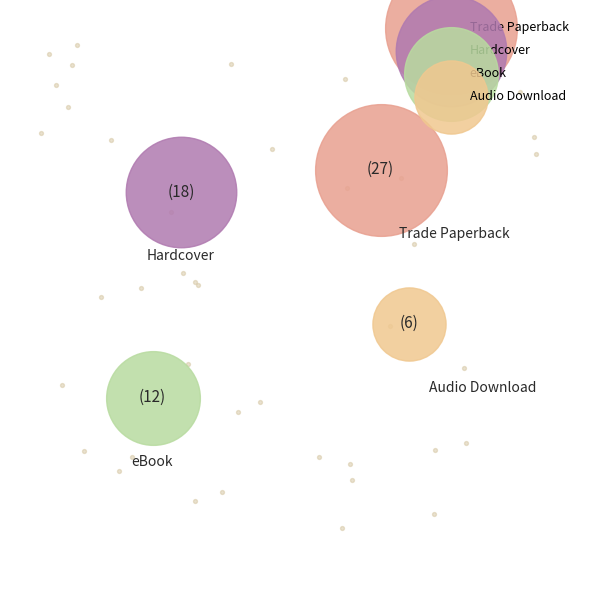

Rank the categories by value from lowest to highest.

Audio Download, eBook, Hardcover, Trade Paperback